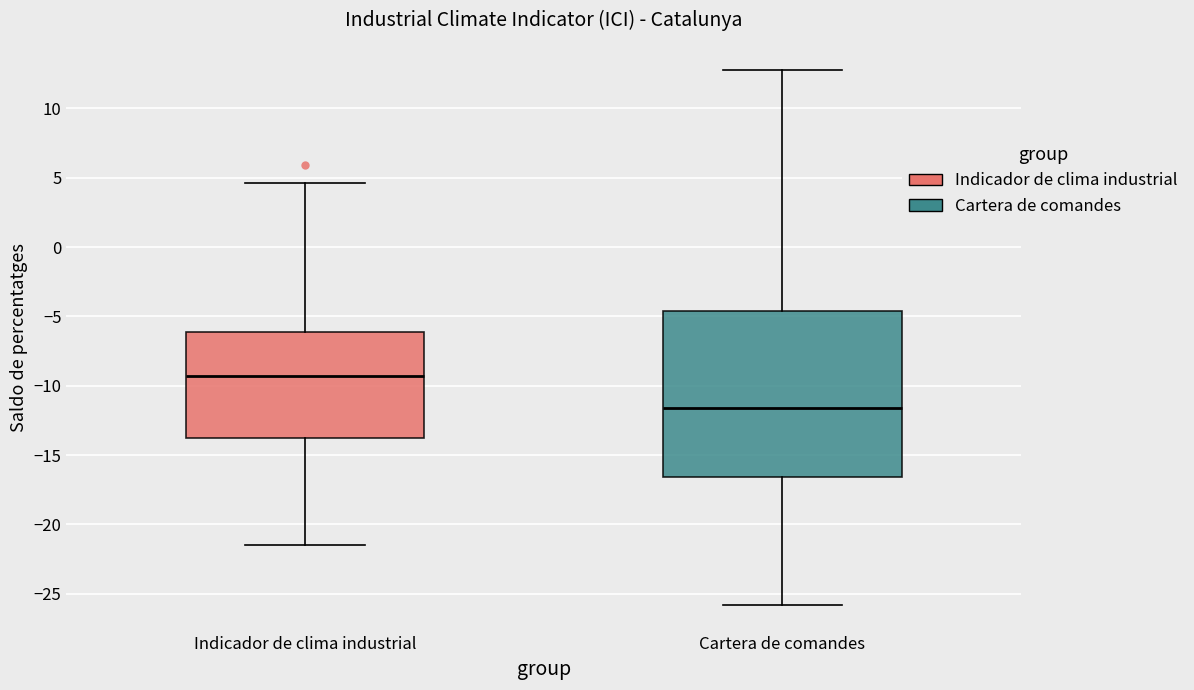

Reading left to right, read every box against the y-axis: the position of its median line, the range the box covers, and the ends of its whiskers. The values are not printed on the chart, so give them approximately, as read against the axis.

Indicador de clima industrial: median -9.5, box -14.0 to -6.0, whiskers -21.5 to 4.5
Cartera de comandes: median -11.5, box -16.5 to -4.5, whiskers -26.0 to 13.0